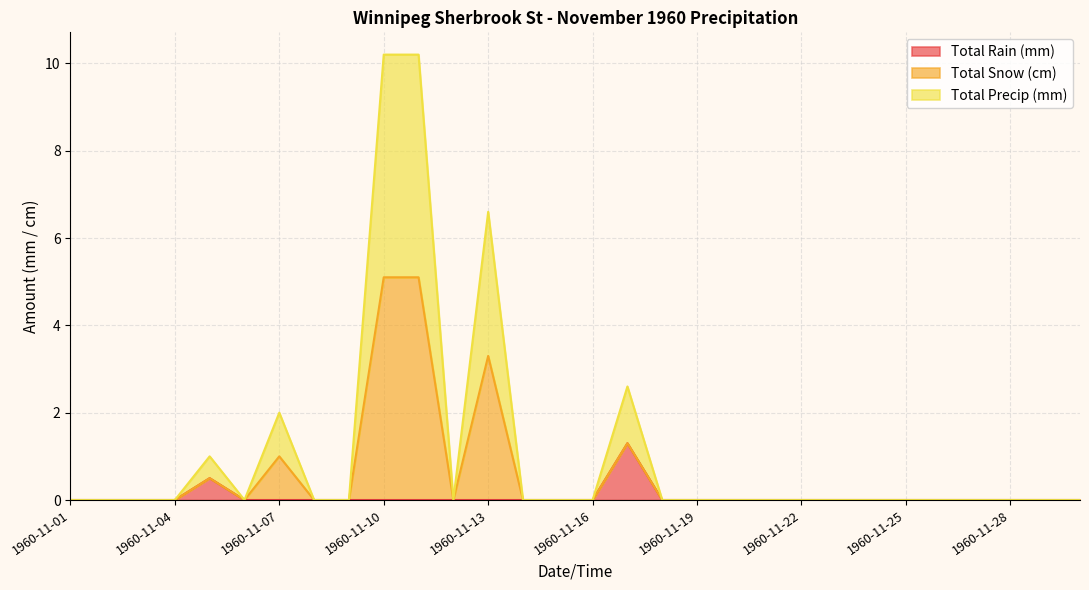

What is the difference between the maximum and minimum values in the Total Snow (cm) series?

5.1